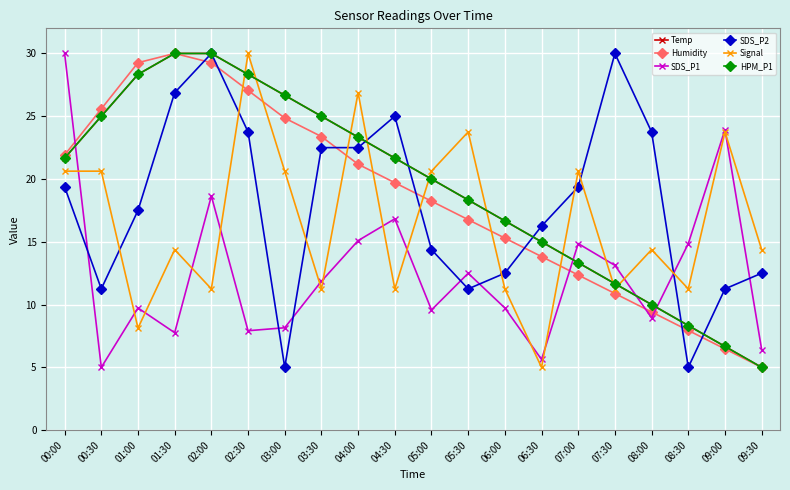

Is this an area chart (filled region under the line)?

No